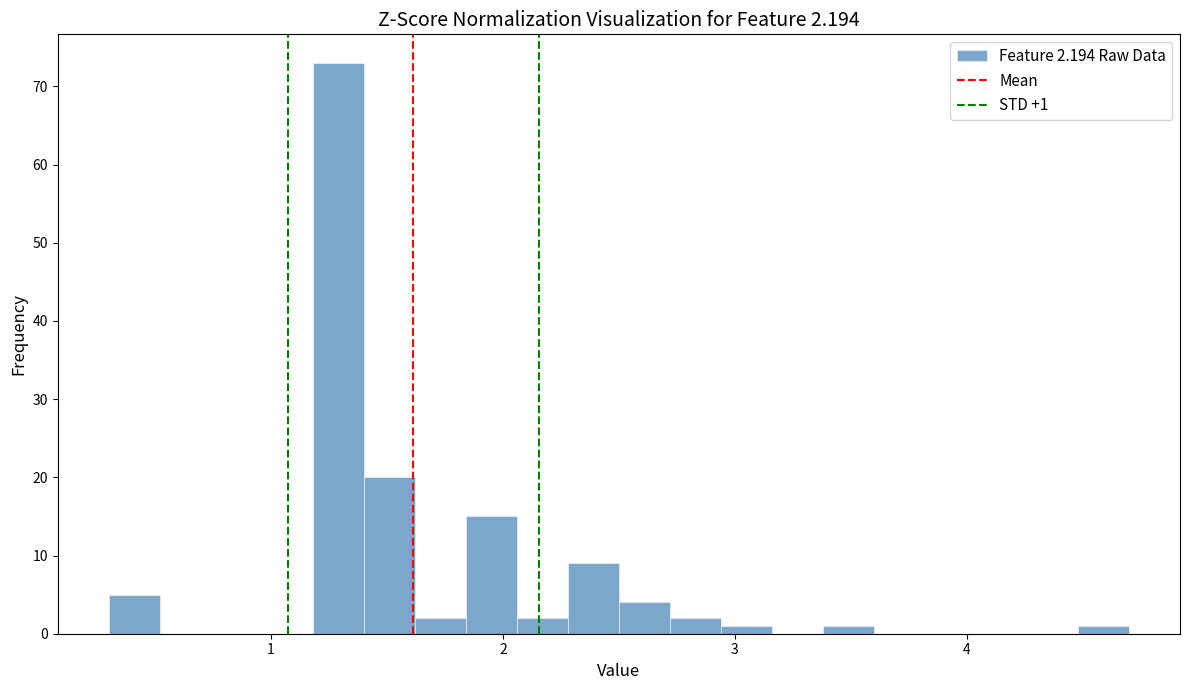

Around what value on the x-axis is the tallest bar? Give the approximate position of its centre, as read against the axis.

1.3